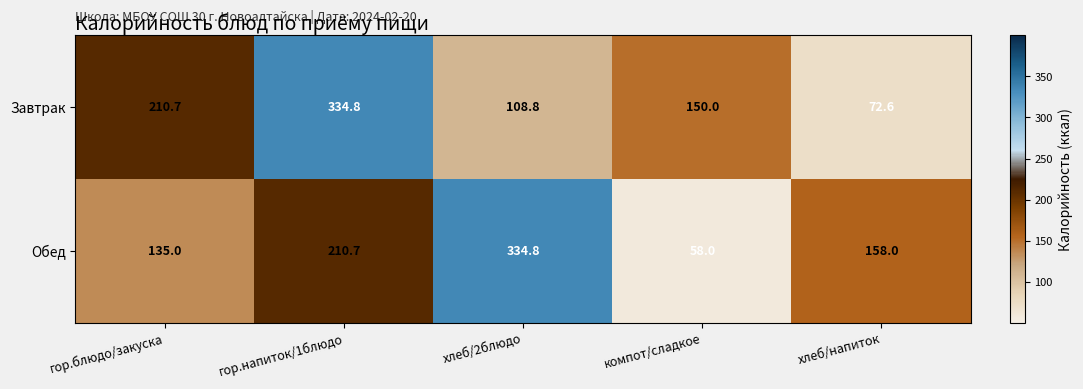

Where does the Обед series first go above 158?

гор.напиток/1блюдо